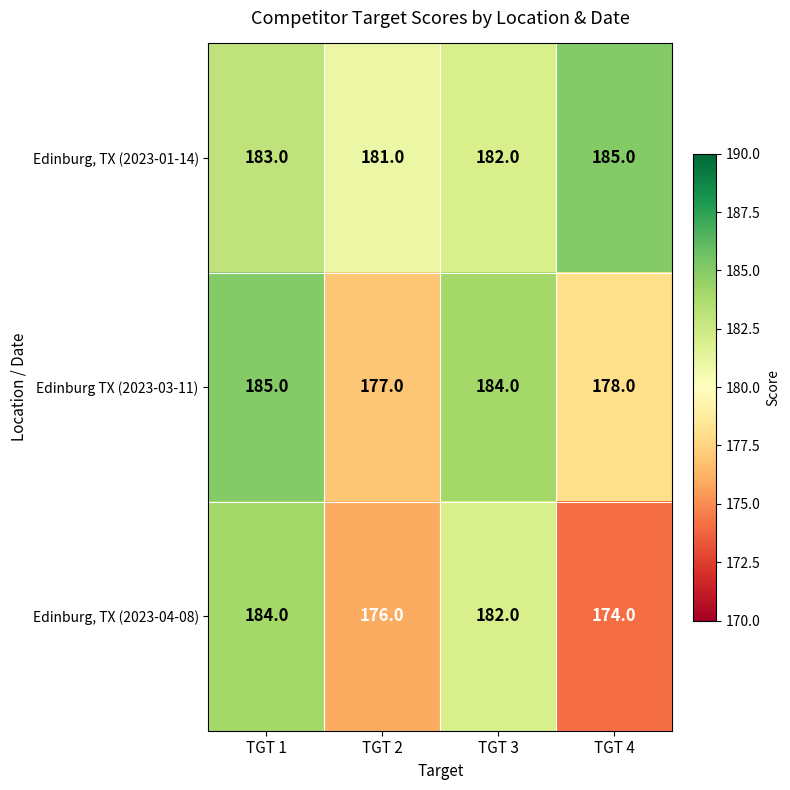

What is the total value across all series at TGT 3?

548